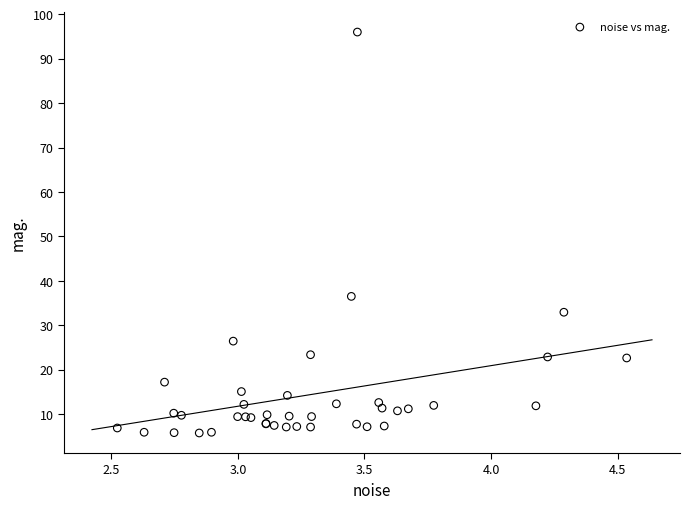

What Y value in the scatter plot is closest to 50?

36.5